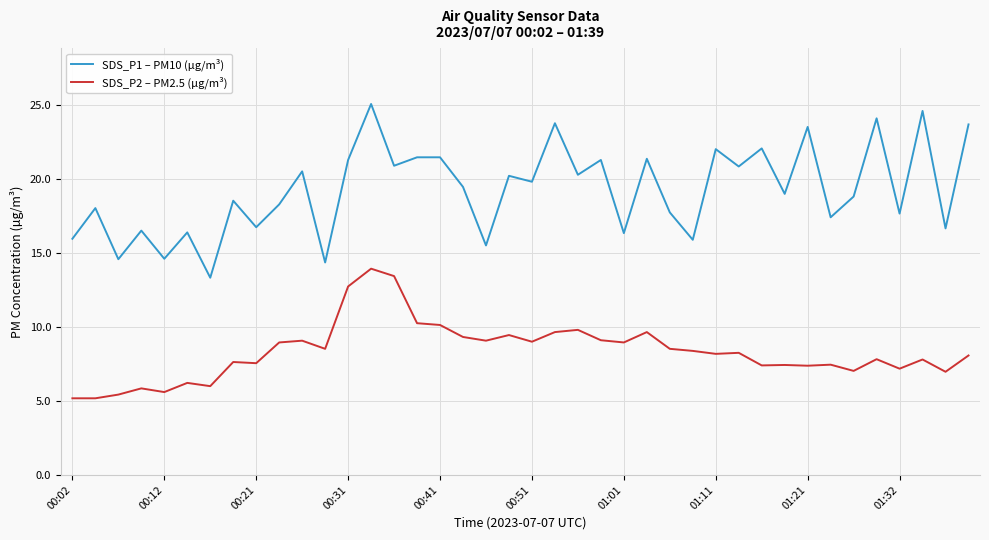

True or false: SDS_P2 – PM2.5 (µg/m³) and SDS_P1 – PM10 (µg/m³) intersect in this chart.

False